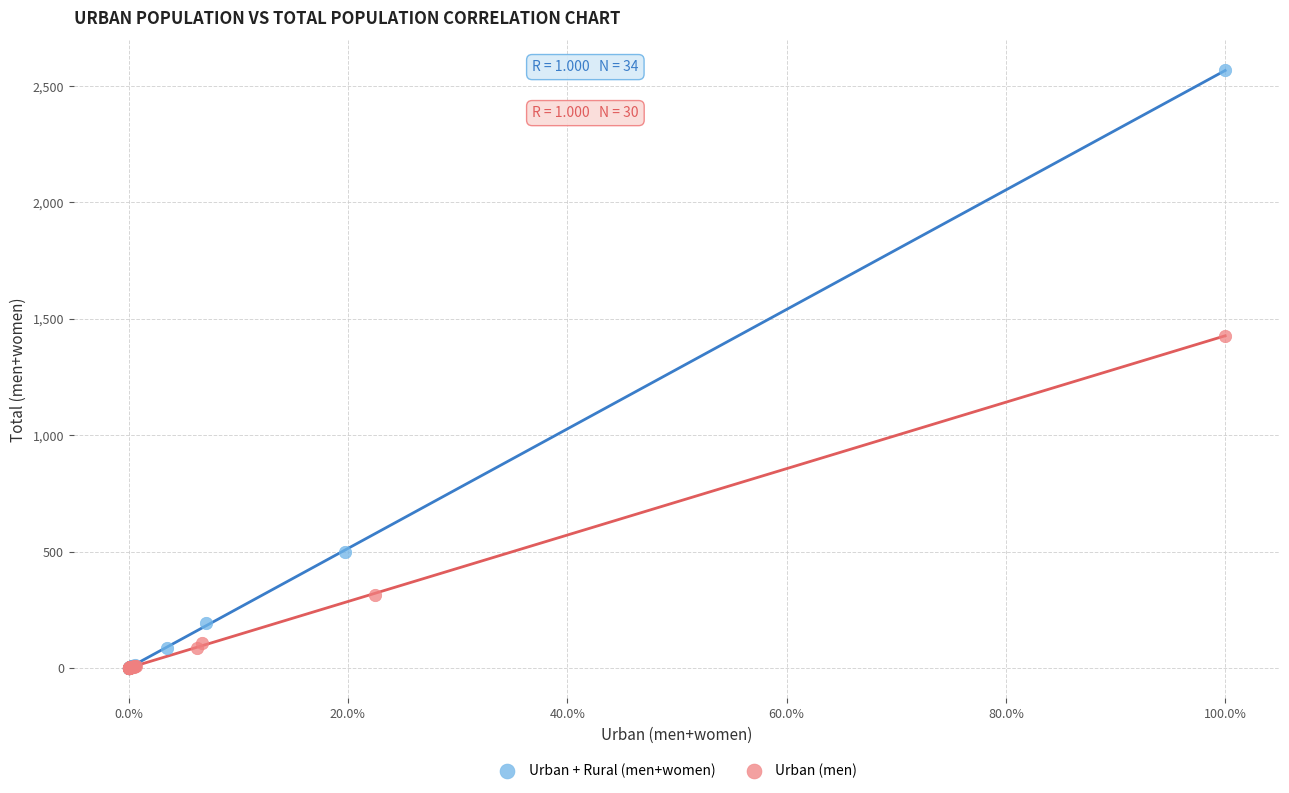

What are all the series names shown in the legend?

Urban + Rural (men+women), Urban (men)